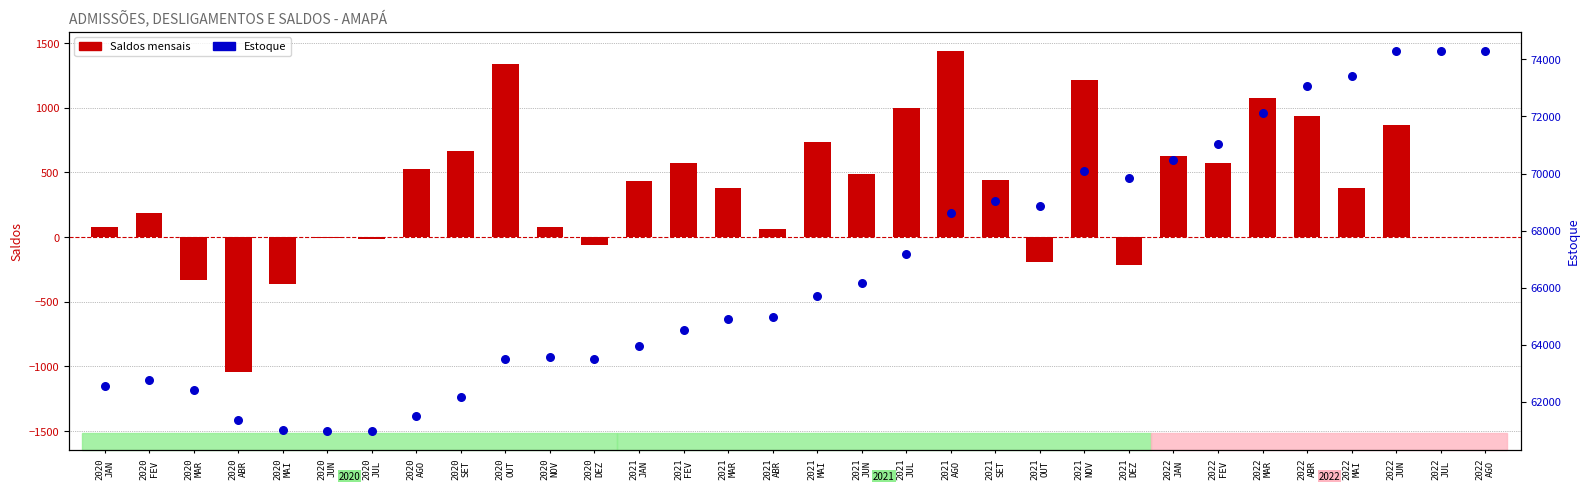

Which series has the widest spread of Y values?

Estoque